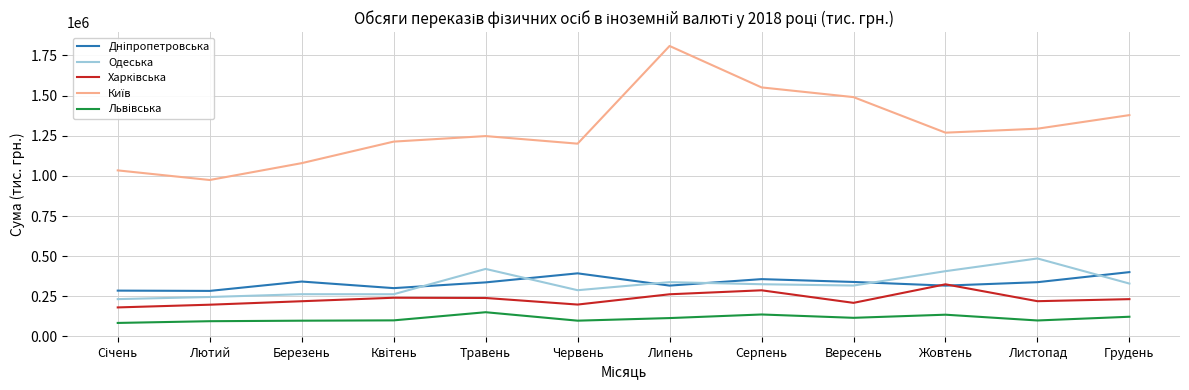

What is the sum of all Одеська values?

3916598.4